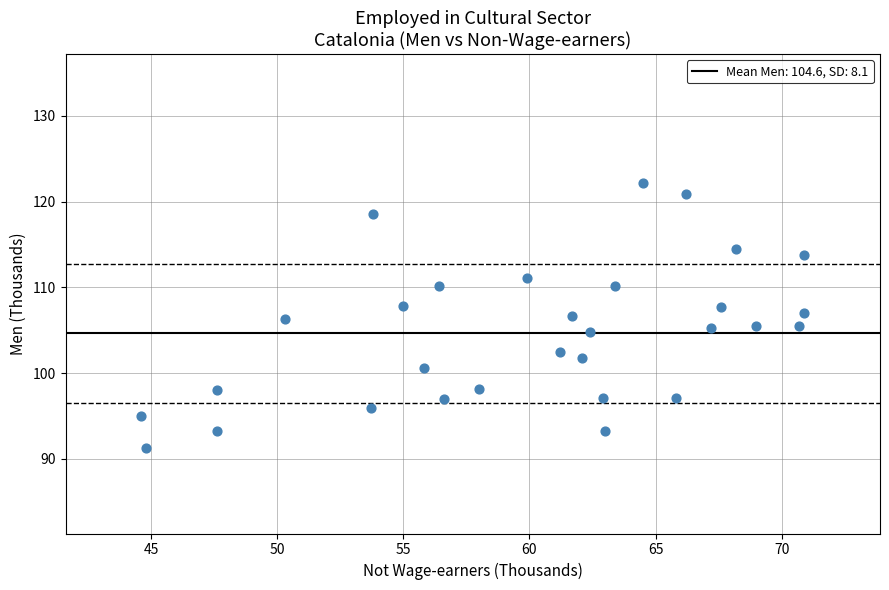

What is the range of X values (max minus min)?

26.3